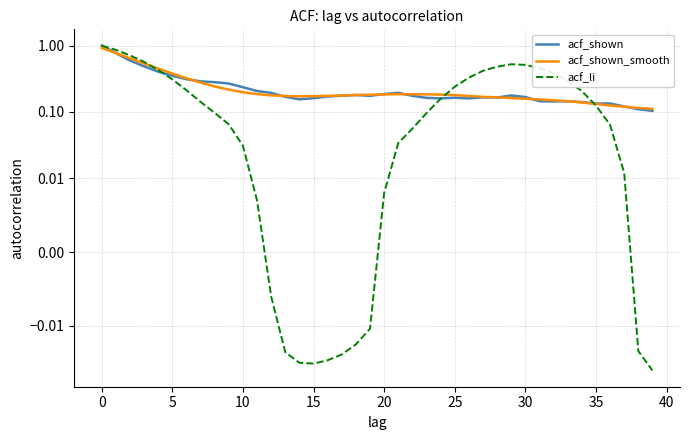

What is the label of the 29th point from the left?

28